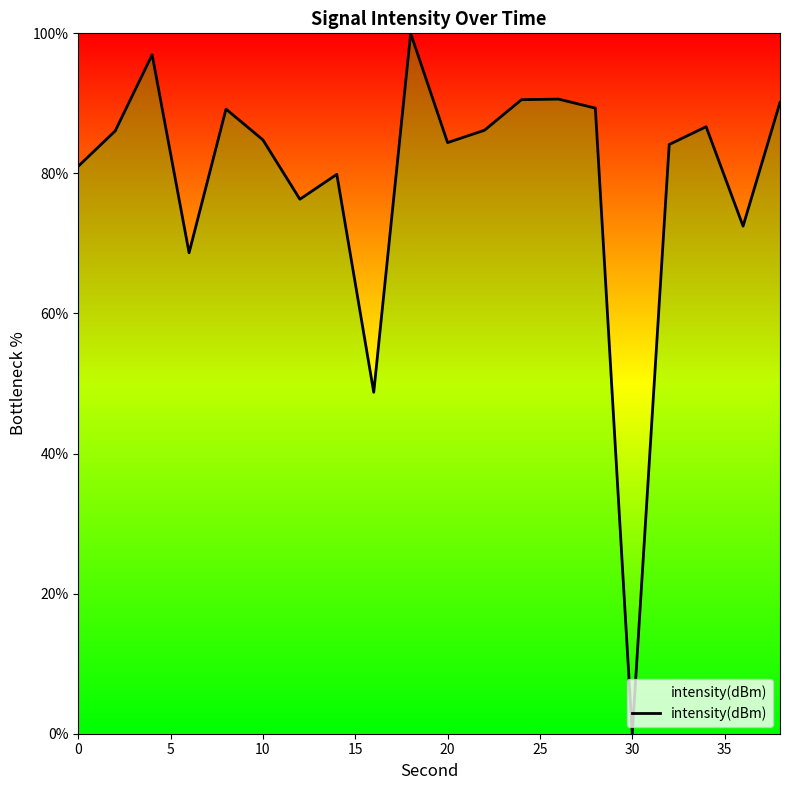

What is the difference between the maximum and minimum values?

100.0